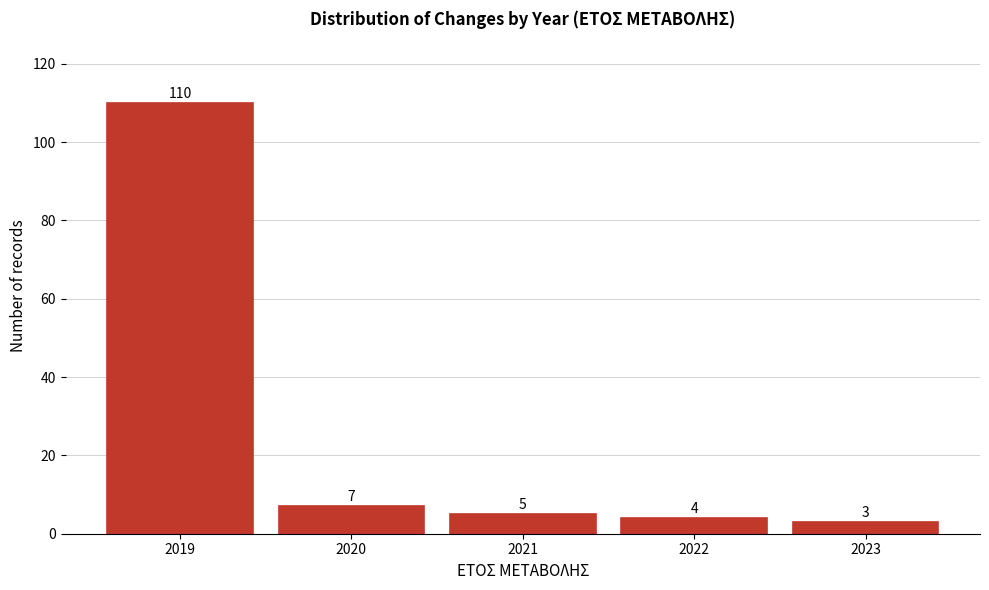

Reading left to right, transcribe this chart: for each bar, give the range it covers on the x-axis and its height.

2018.5 to 2019.5: 110
2019.5 to 2020.5: 7
2020.5 to 2021.5: 5
2021.5 to 2022.5: 4
2022.5 to 2023.5: 3